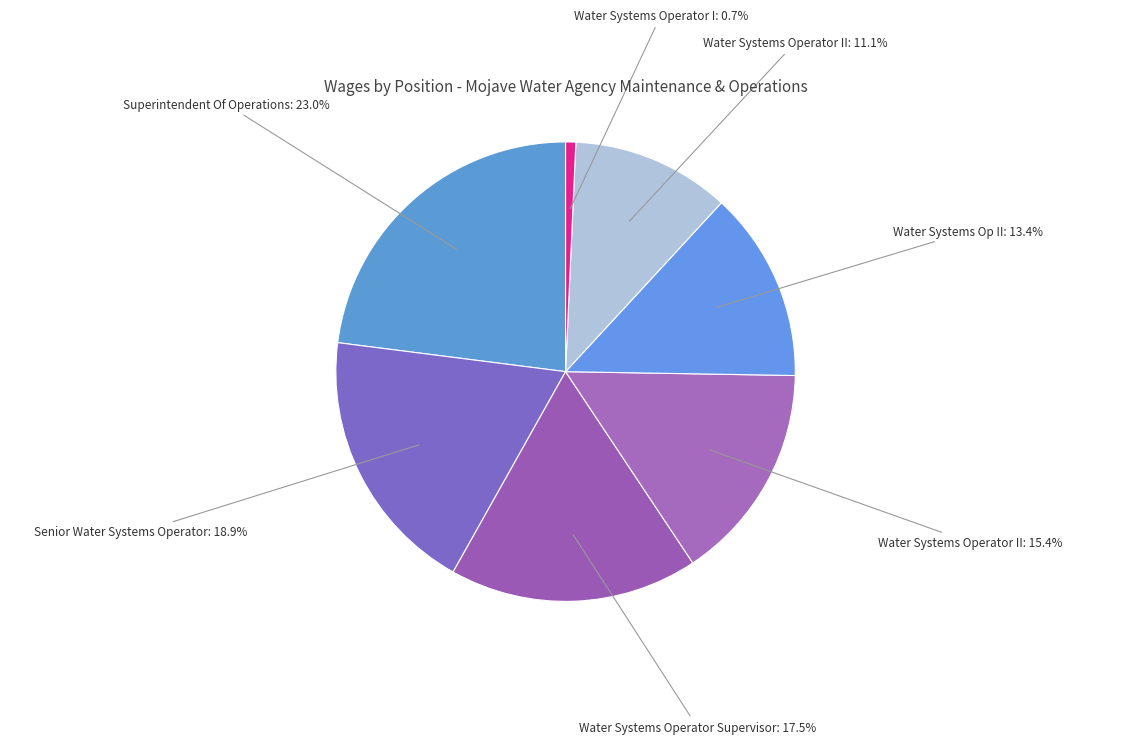

What is the smallest slice in the pie chart?

Water Systems Operator I